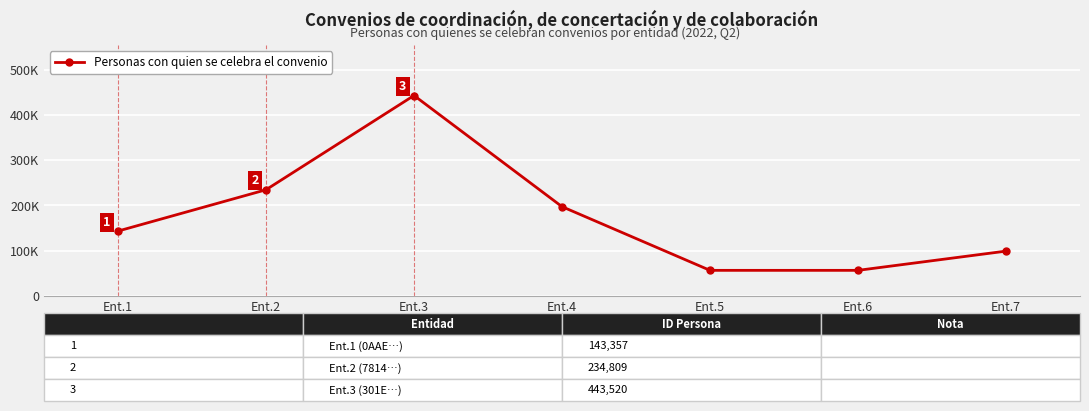

Where is the first local maximum?

Ent.3